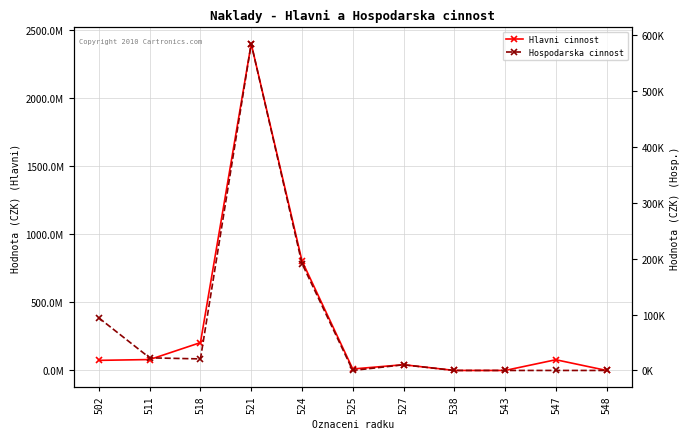

The value of Hospodarska cinnost at 518 is 20636.3. True or false?

True